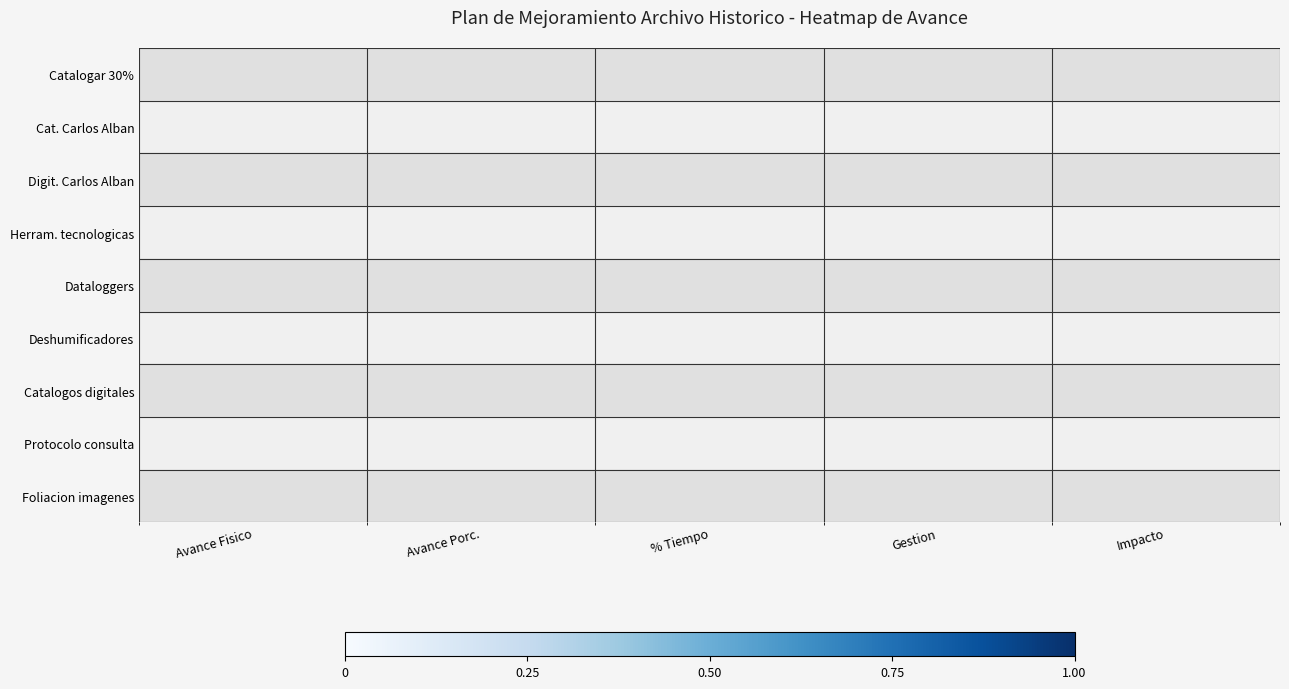

Reading left to right, what are all the values shown in this chart?

Catalogar 30%: Avance Fisico=0.0	Avance Porc.=1.0	% Tiempo=0.9	Gestion=1.0	Impacto=0.0
Cat. Carlos Alban: Avance Fisico=1.0	Avance Porc.=1.0	% Tiempo=0.0	Gestion=1.0	Impacto=0.0
Digit. Carlos Alban: Avance Fisico=1.0	Avance Porc.=1.0	% Tiempo=0.0	Gestion=1.0	Impacto=0.0
Herram. tecnologicas: Avance Fisico=0.0	Avance Porc.=1.0	% Tiempo=1.0	Gestion=1.0	Impacto=1.0
Dataloggers: Avance Fisico=0.0	Avance Porc.=1.0	% Tiempo=1.0	Gestion=1.0	Impacto=1.0
Deshumificadores: Avance Fisico=0.0	Avance Porc.=1.0	% Tiempo=1.0	Gestion=1.0	Impacto=1.0
Catalogos digitales: Avance Fisico=1.0	Avance Porc.=1.0	% Tiempo=1.0	Gestion=1.0	Impacto=1.0
Protocolo consulta: Avance Fisico=0.0	Avance Porc.=1.0	% Tiempo=1.0	Gestion=1.0	Impacto=1.0
Foliacion imagenes: Avance Fisico=0.0	Avance Porc.=1.0	% Tiempo=1.0	Gestion=1.0	Impacto=1.0